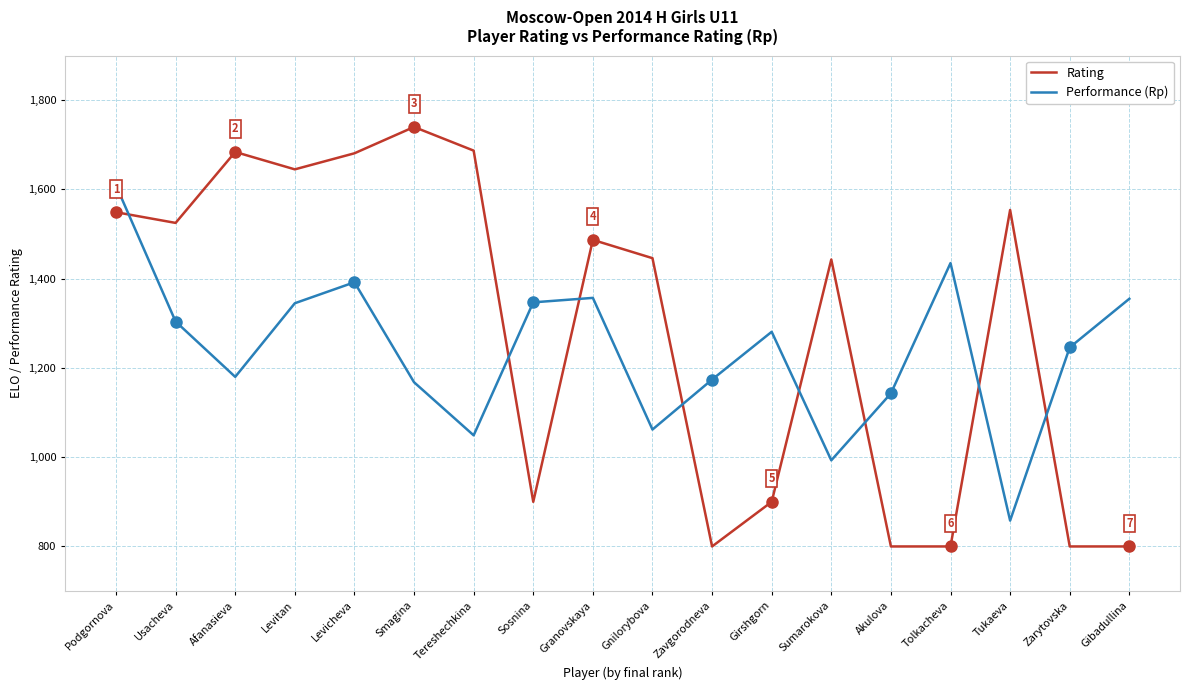

The Performance (Rp) series shows 1246 at Zarytovska. True or false?

True